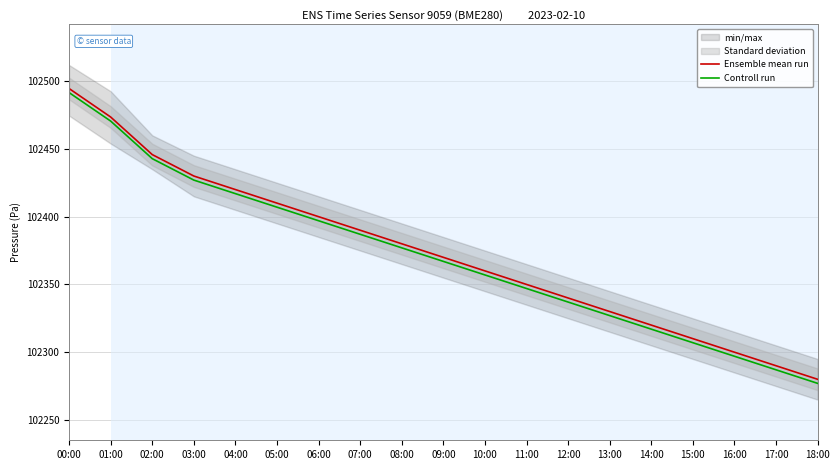

Where is Controll run nearest to the value 102384?

07:00